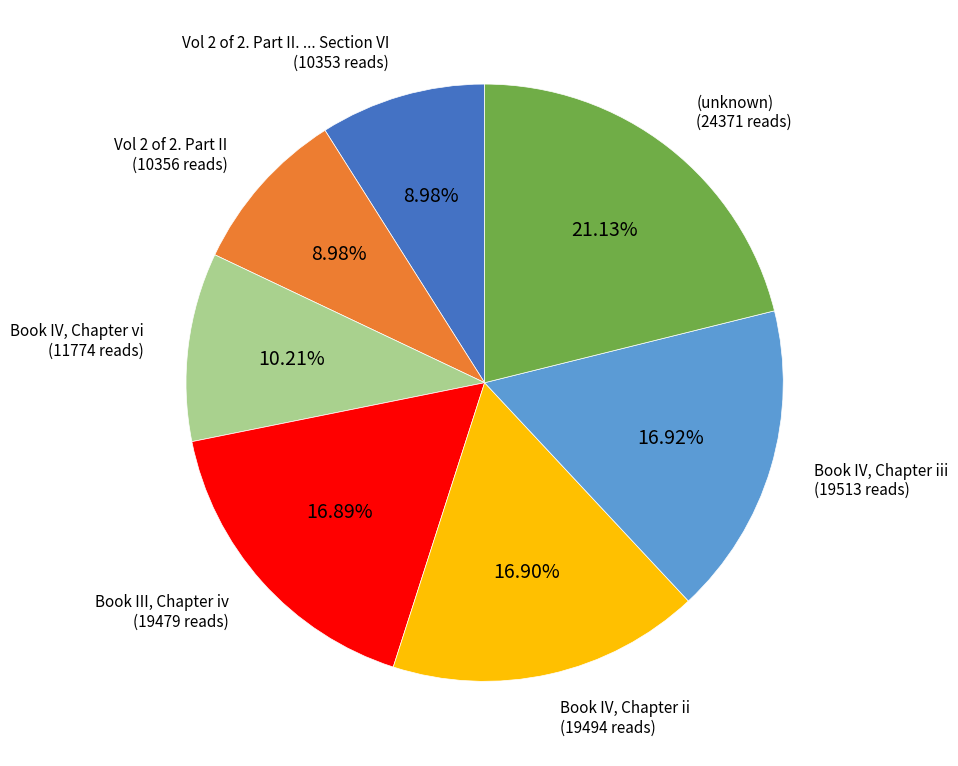

To the nearest percent, what is the average slice percentage?

14%